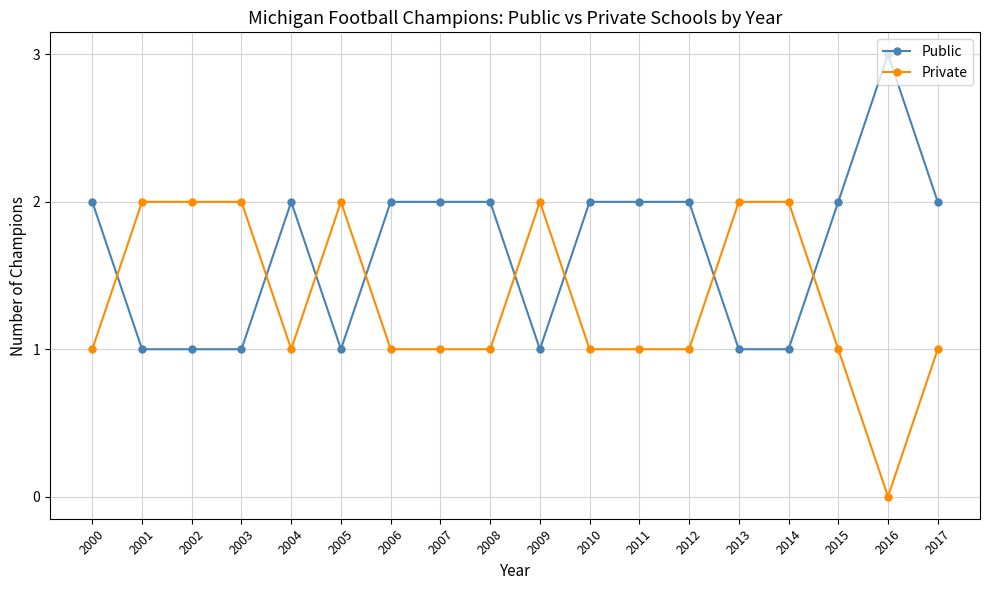

True or false: Private has more than 1 points higher than both neighbors.

True